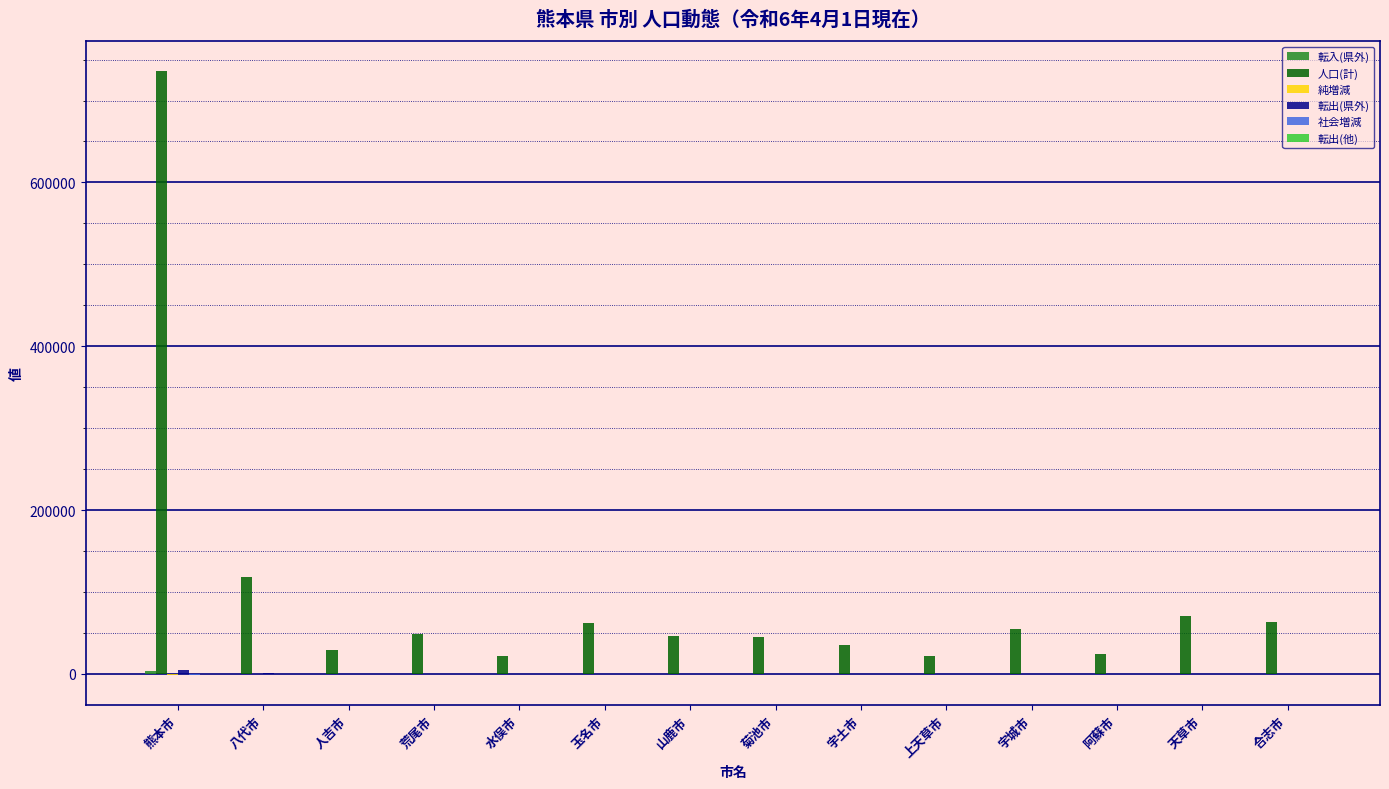

What is the maximum value for 人口(計)?

735675